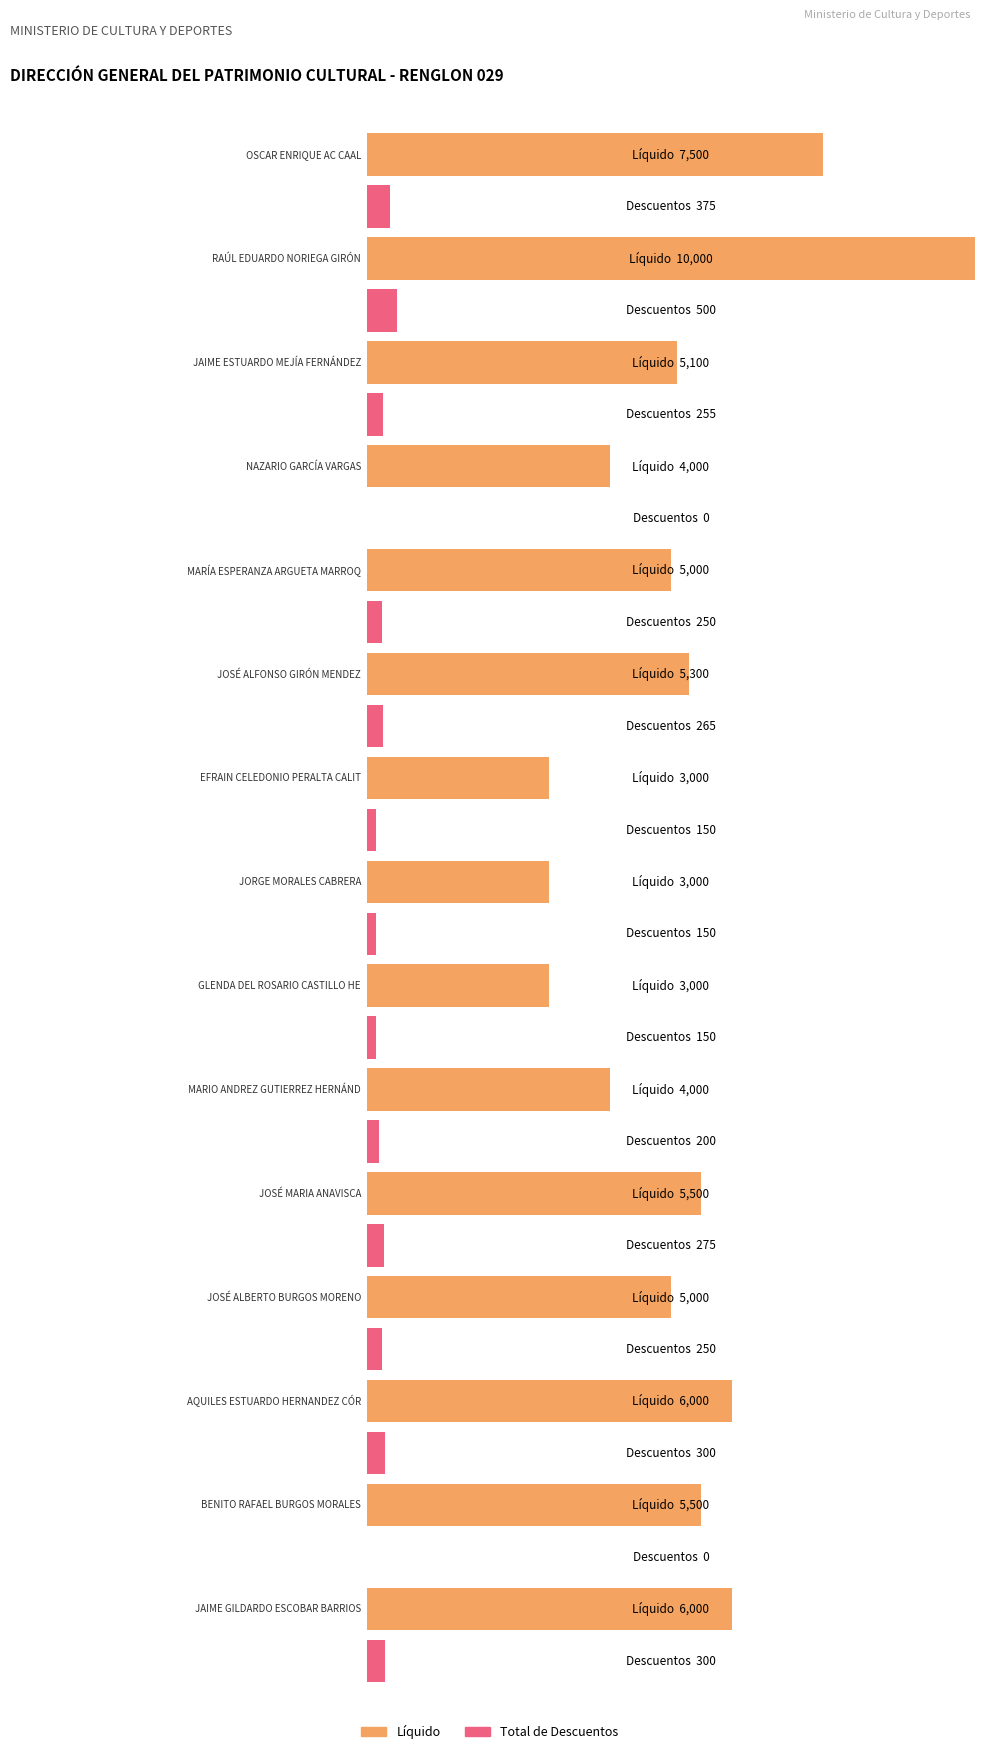

How many data points in TOTAL DE DESCUENTOS are above 250?

7